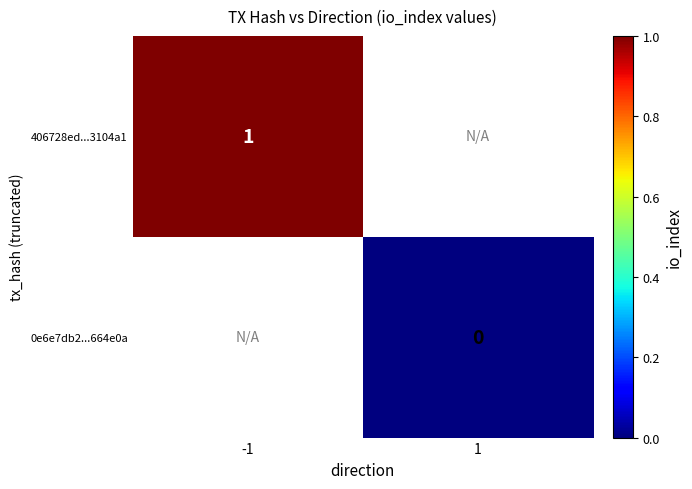

Which category has the lowest value across all series?

1